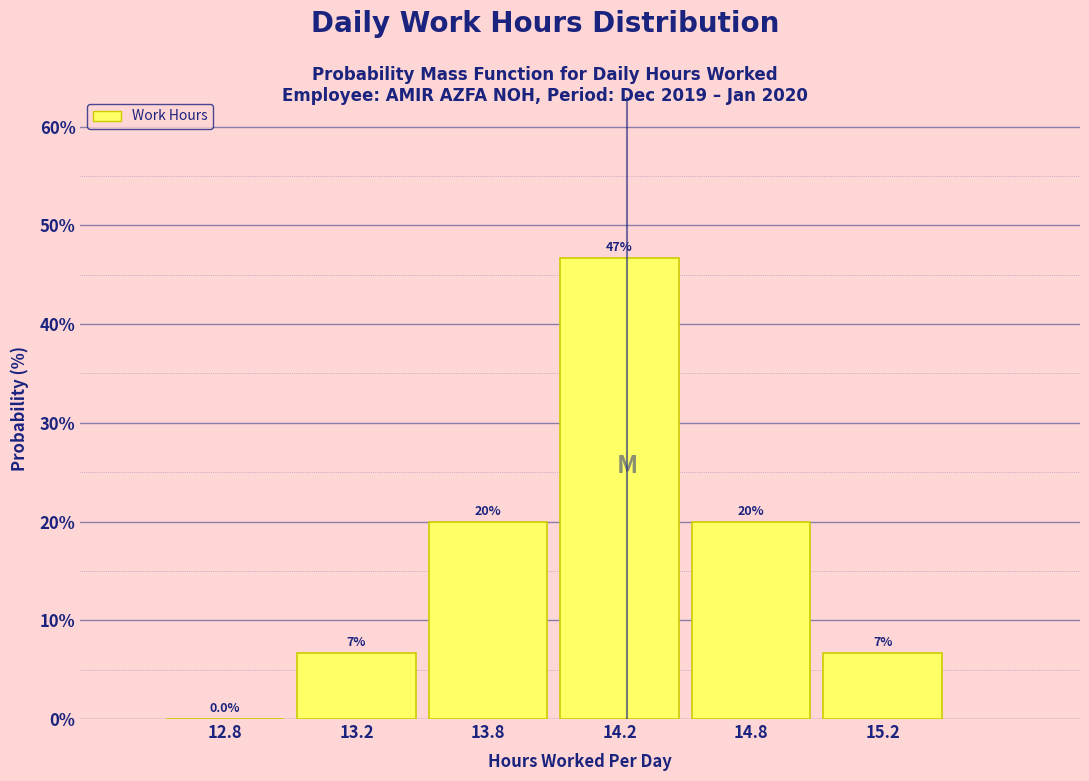

Reading right to left, extract all data points from this chart.

15.2=6.7	14.8=20.0	14.2=46.7	13.8=20.0	13.2=6.7	12.8=0.0